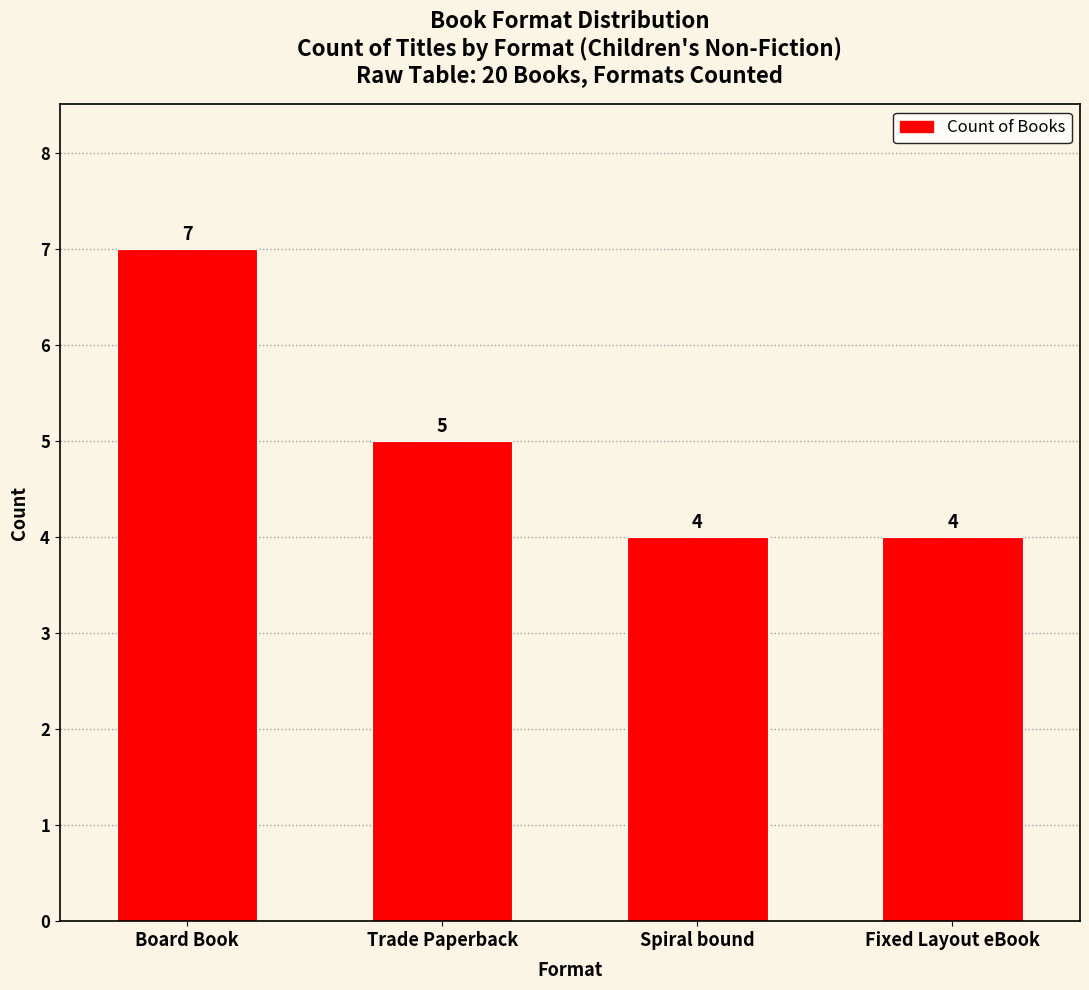

Where does the data first go above 5?

Board Book